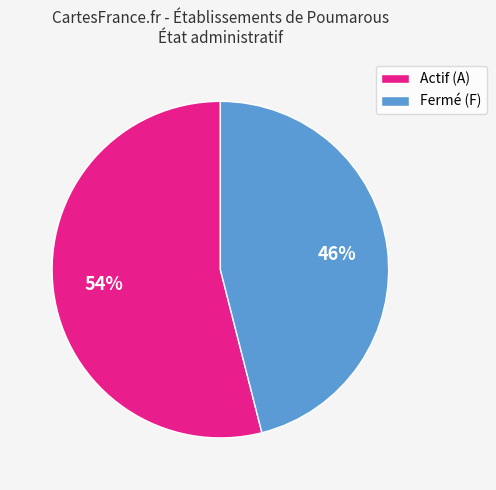

Does Actif (A) account for over 50% of the chart?

Yes